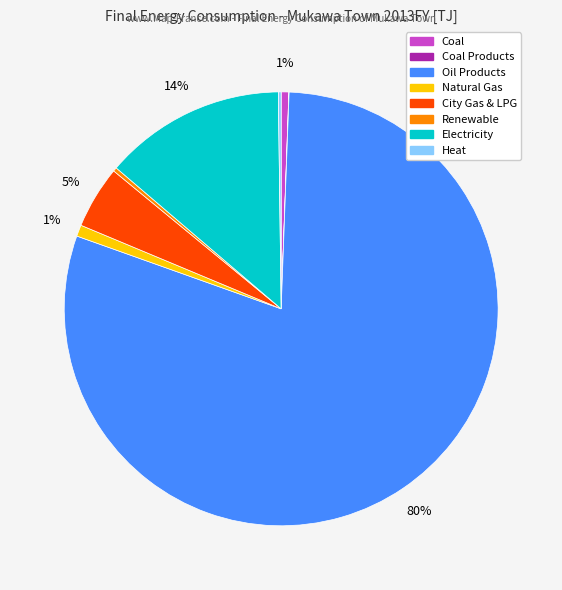

To the nearest percent, what is the average slice percentage?

12%